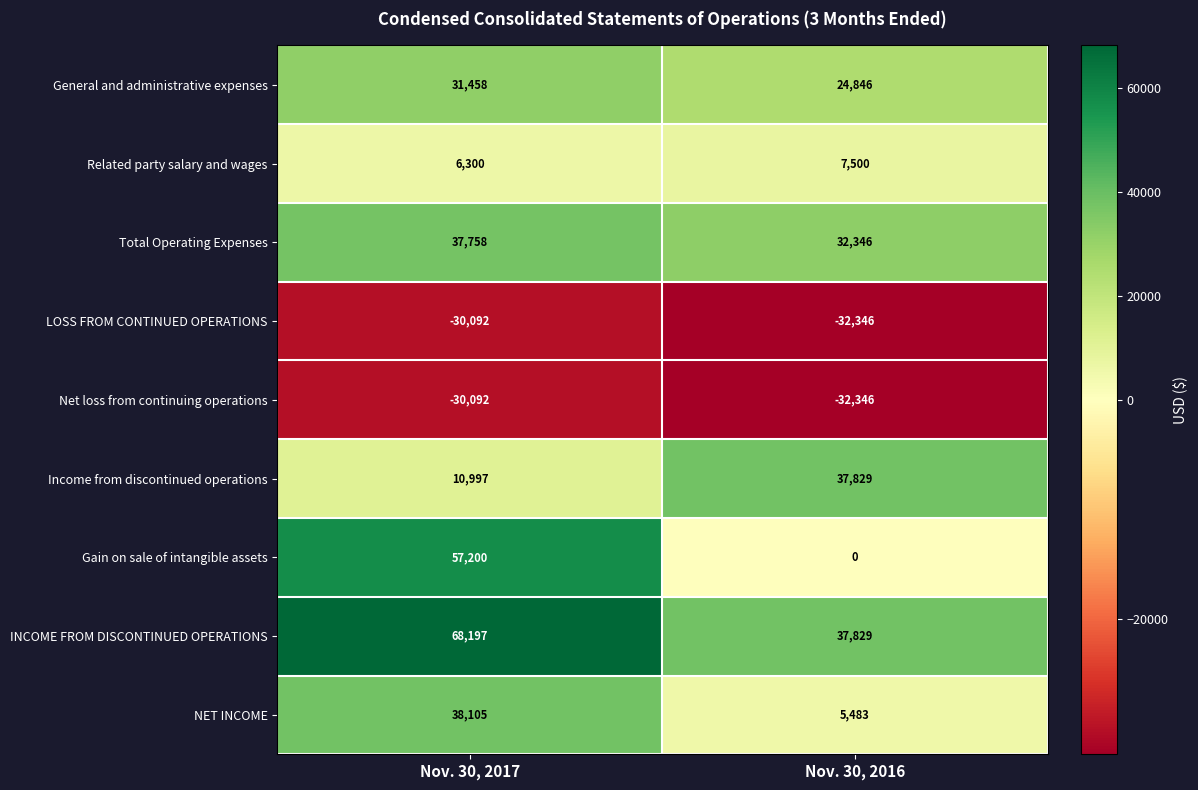

True or false: Net loss from continuing operations has a value of -32346 at Nov. 30, 2016.

True